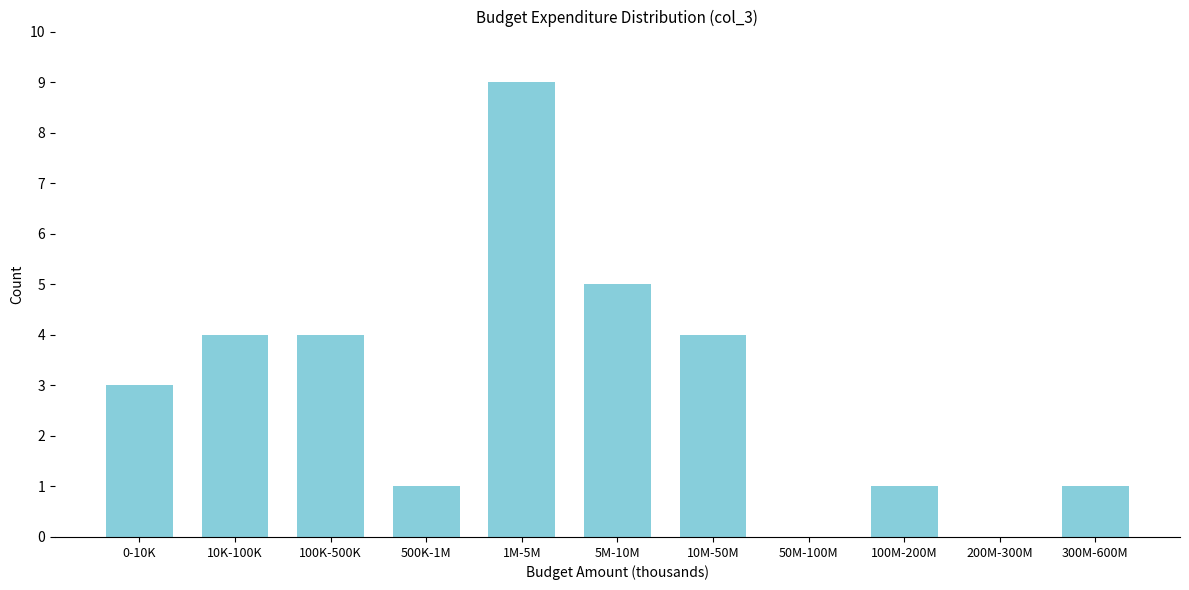

Reading left to right, transcribe all the data shown in this chart.

0-10K=3	10K-100K=4	100K-500K=4	500K-1M=1	1M-5M=9	5M-10M=5	10M-50M=4	50M-100M=0	100M-200M=1	200M-300M=0	300M-600M=1